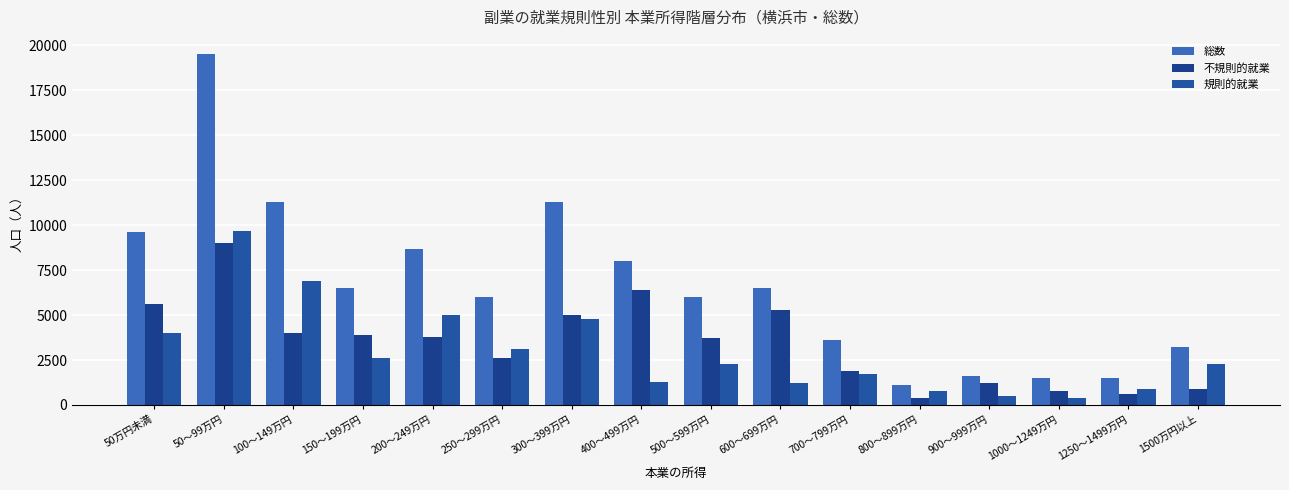

What is the difference between the highest and lowest values at 1250～1499万円?

900